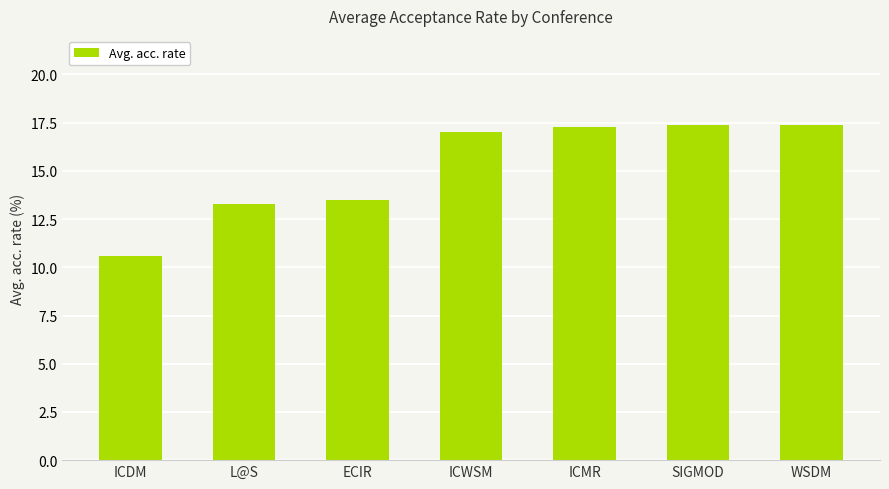

Reading left to right, extract all data points from this chart.

10.6	13.3	13.5	17.0	17.3	17.4	17.4